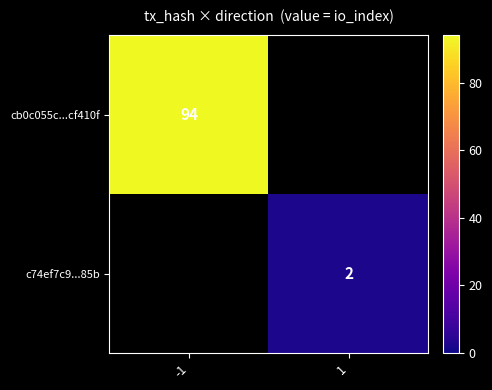

Which category has the highest value across all series?

-1